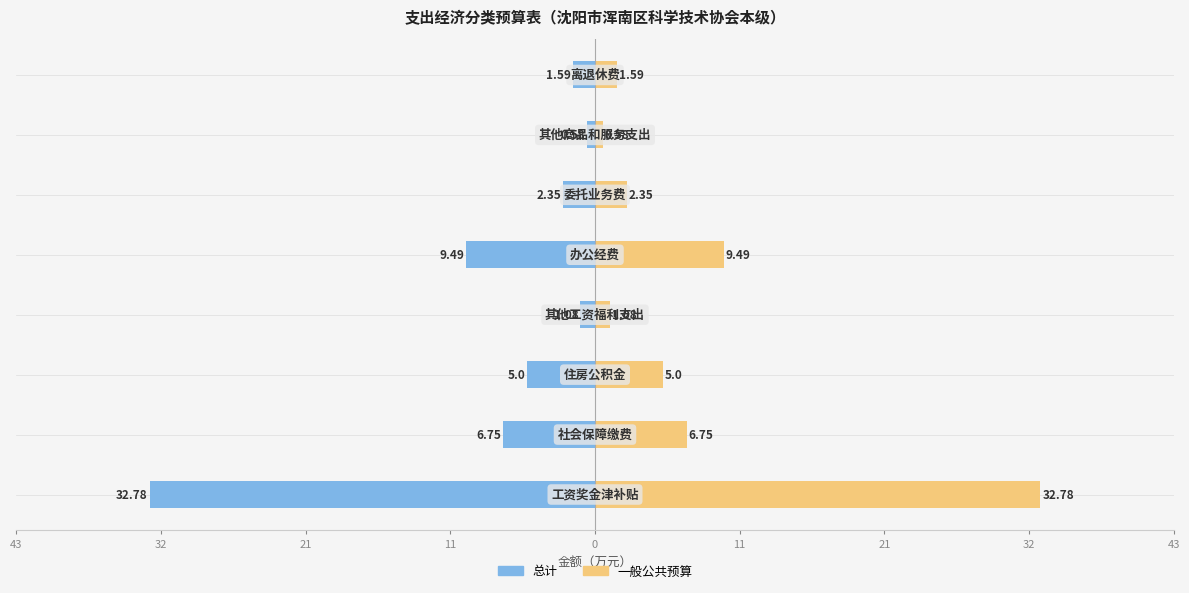

What is the difference between the 一般公共预算 values at 11 and 21?

1.8